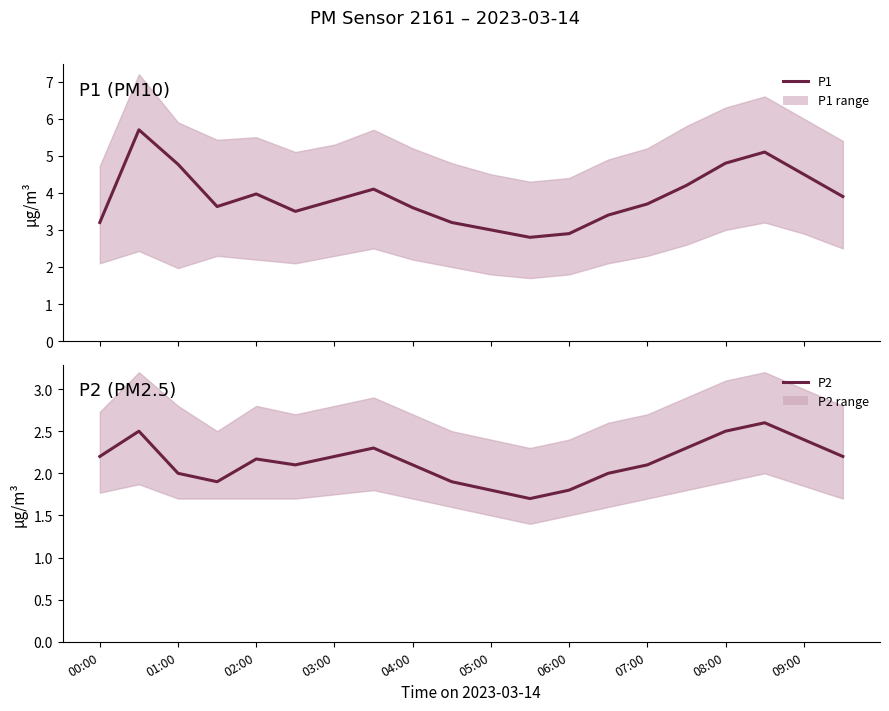

List the series in order of their peak value, highest first.

P1, P2